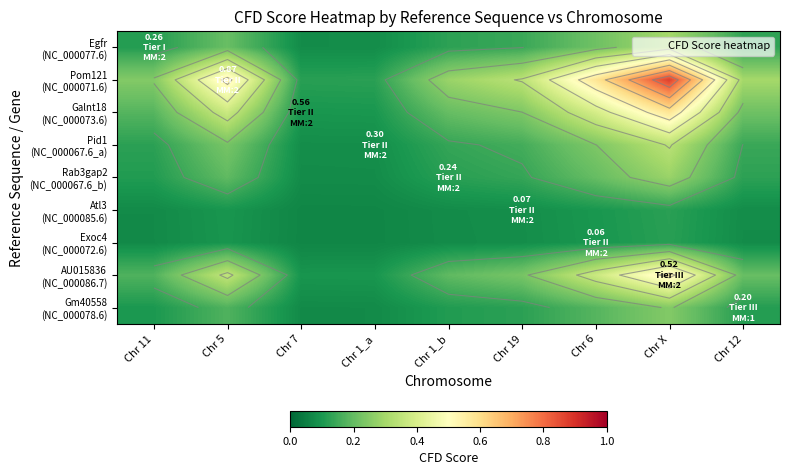

What is the difference between the maximum and minimum values in the Gm40558 (NC_000078.6) series?

0.2